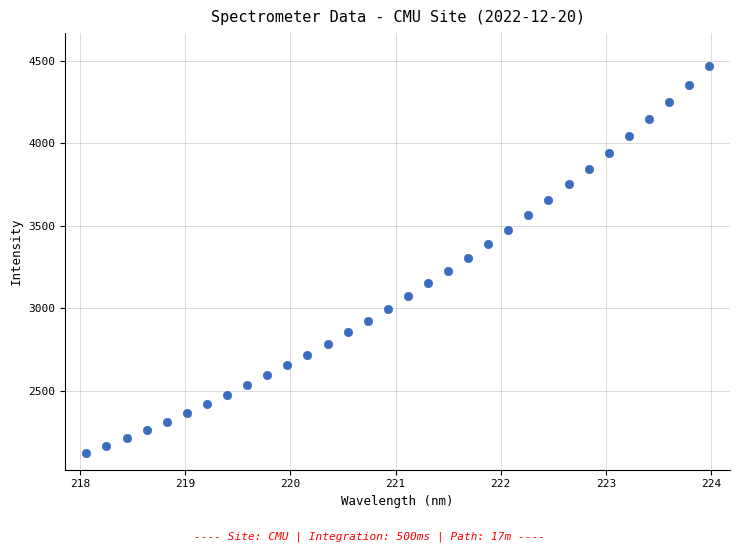

What is the range of X values (max minus min)?

5.9